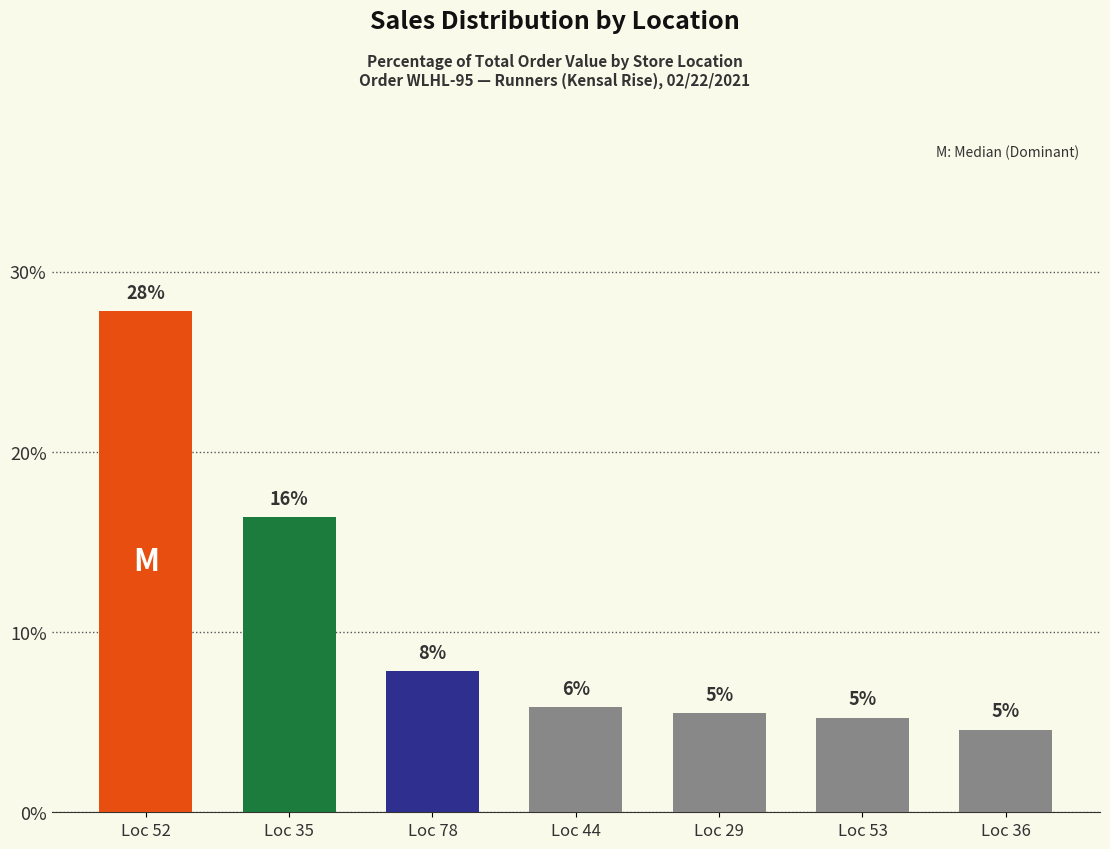

What is the value of the 4th bar from the left?

5.8